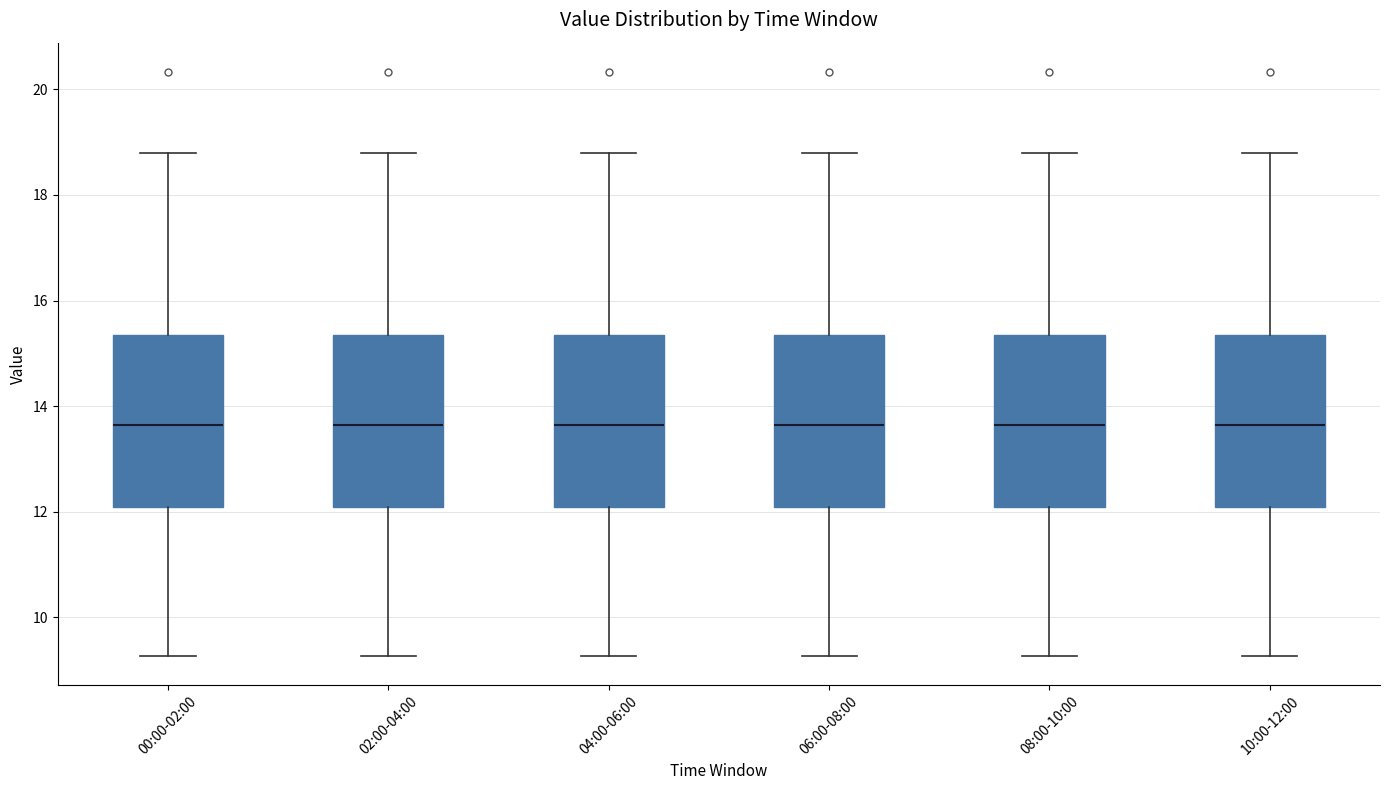

Reading left to right, transcribe this box plot: for each box, give where its median line is, the range the box spans, and where its two whiskers end, as read against the y-axis. The values are not printed on the chart, so give them approximately, as read against the axis.

00:00-02:00: median 13.6, box 12.0 to 15.4, whiskers 9.2 to 18.8
02:00-04:00: median 13.6, box 12.0 to 15.4, whiskers 9.2 to 18.8
04:00-06:00: median 13.6, box 12.0 to 15.4, whiskers 9.2 to 18.8
06:00-08:00: median 13.6, box 12.0 to 15.4, whiskers 9.2 to 18.8
08:00-10:00: median 13.6, box 12.0 to 15.4, whiskers 9.2 to 18.8
10:00-12:00: median 13.6, box 12.0 to 15.4, whiskers 9.2 to 18.8